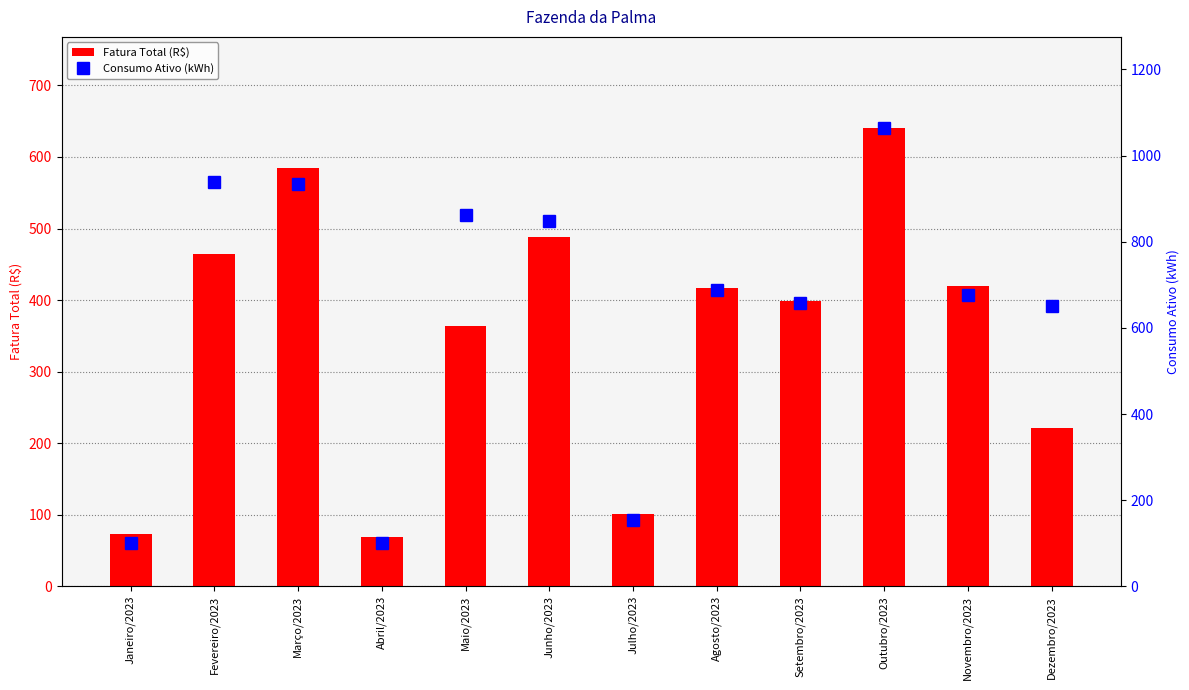

What is the spread (max minus min) of values at Agosto/2023?

272.6